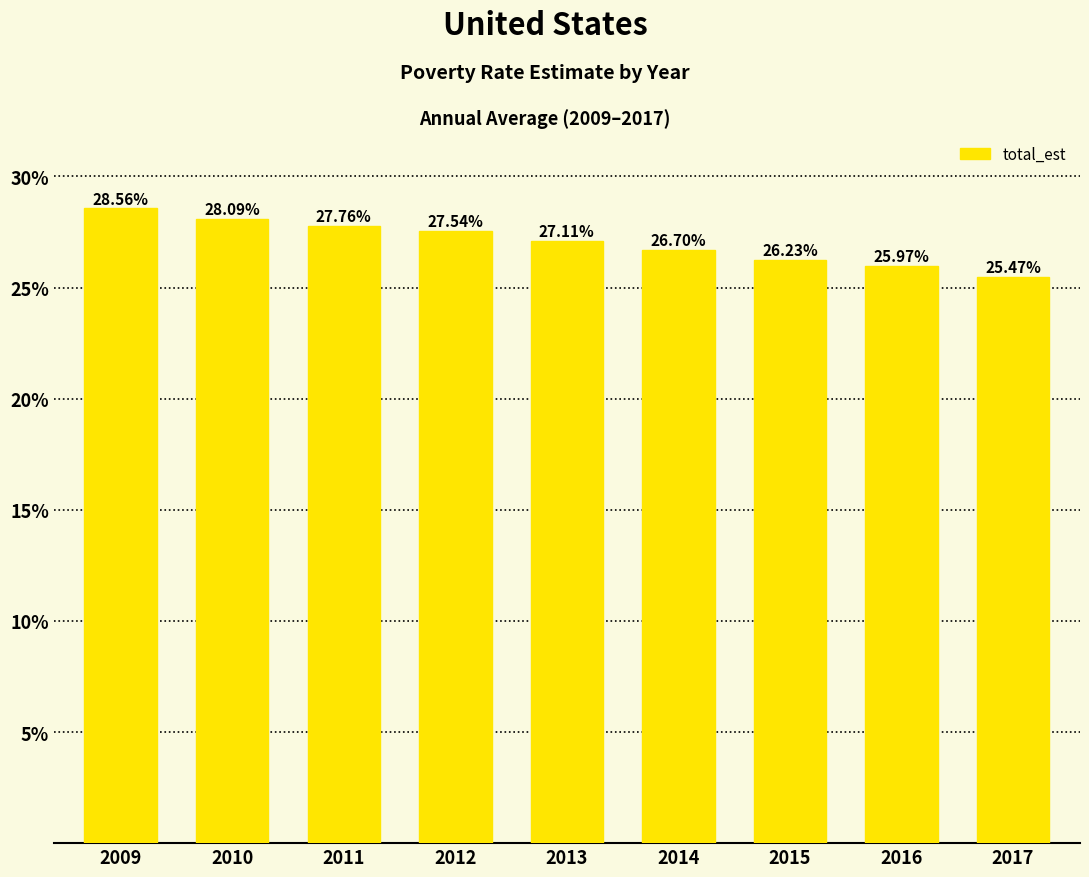

Rank the categories by value from highest to lowest.

2009, 2010, 2011, 2012, 2013, 2014, 2015, 2016, 2017